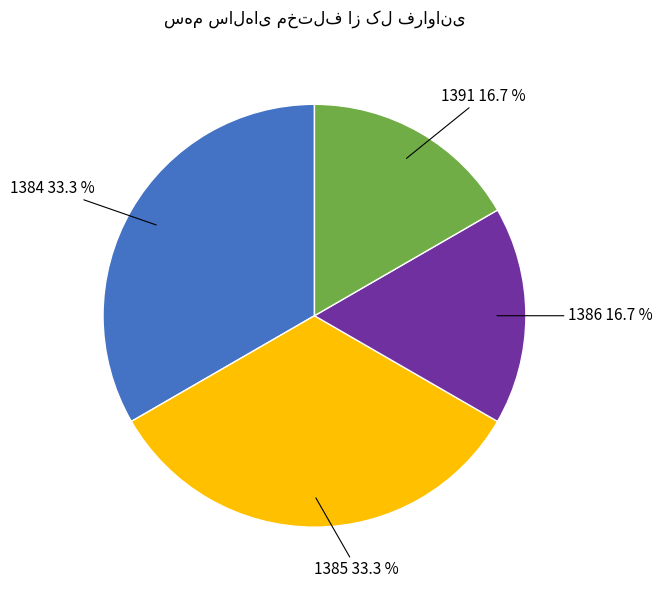

Is there a majority slice in this chart?

No